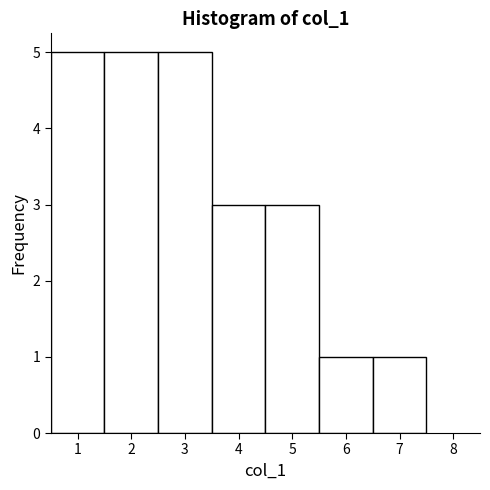

How tall is the bar that spans 4.5 to 5.5 on the x-axis? The values are not printed on the chart, so give them approximately, as read against the axis.

3